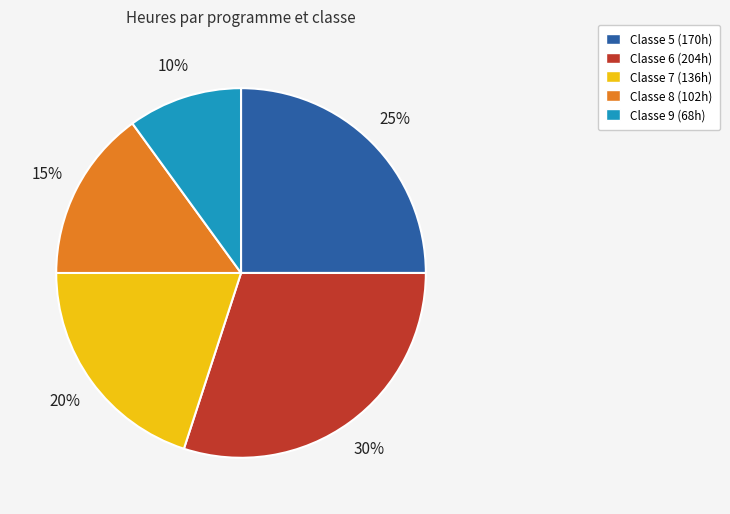

Is there any slice that represents more than half of the pie?

No